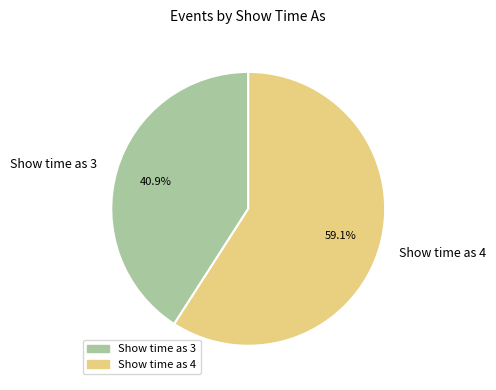

How many slices are in this pie chart?

2